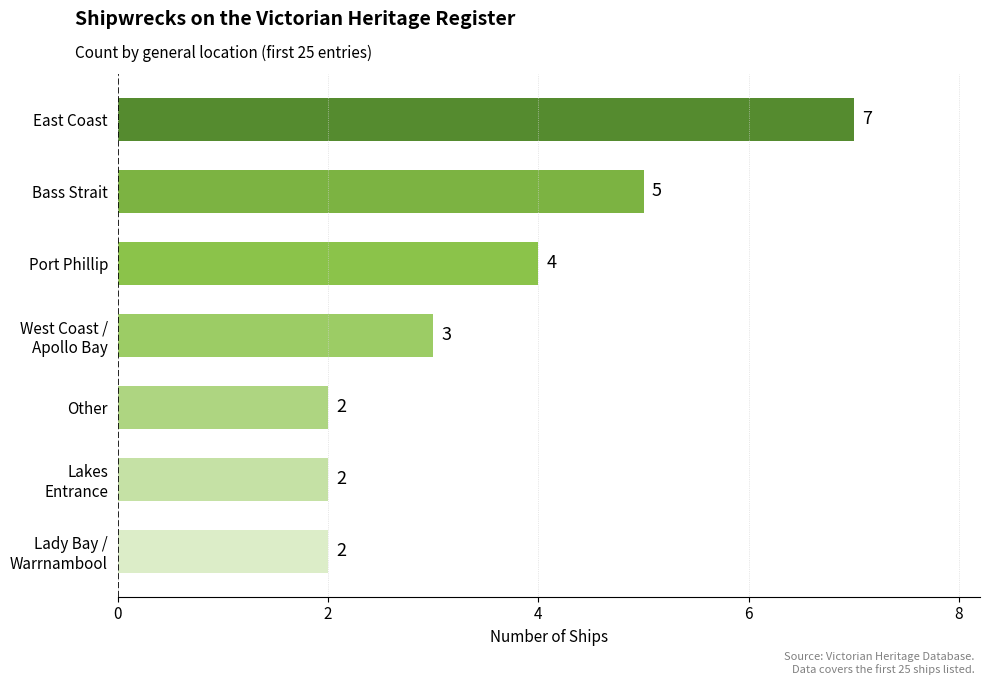

The value at East Coast is 7. True or false?

True